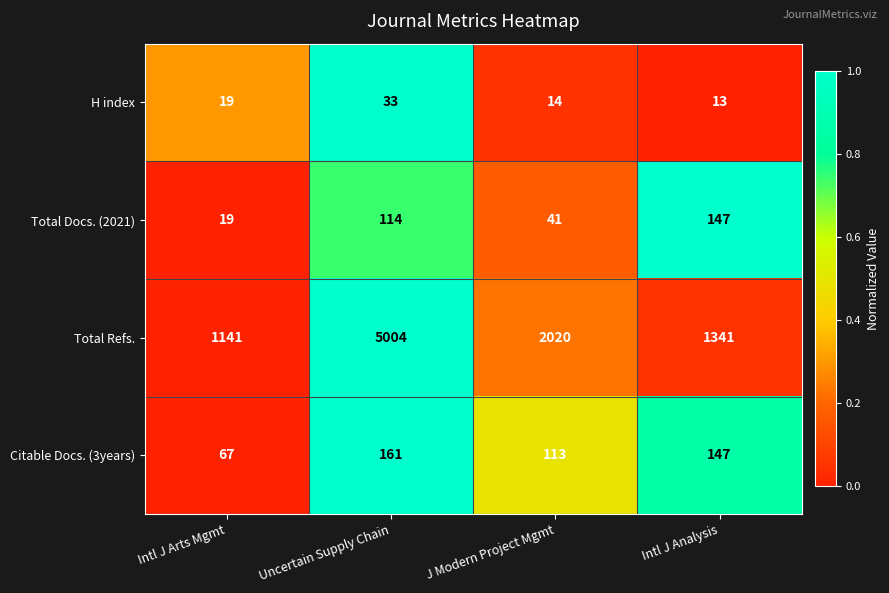

Where is H index nearest to the value 23?

Intl J Arts Mgmt